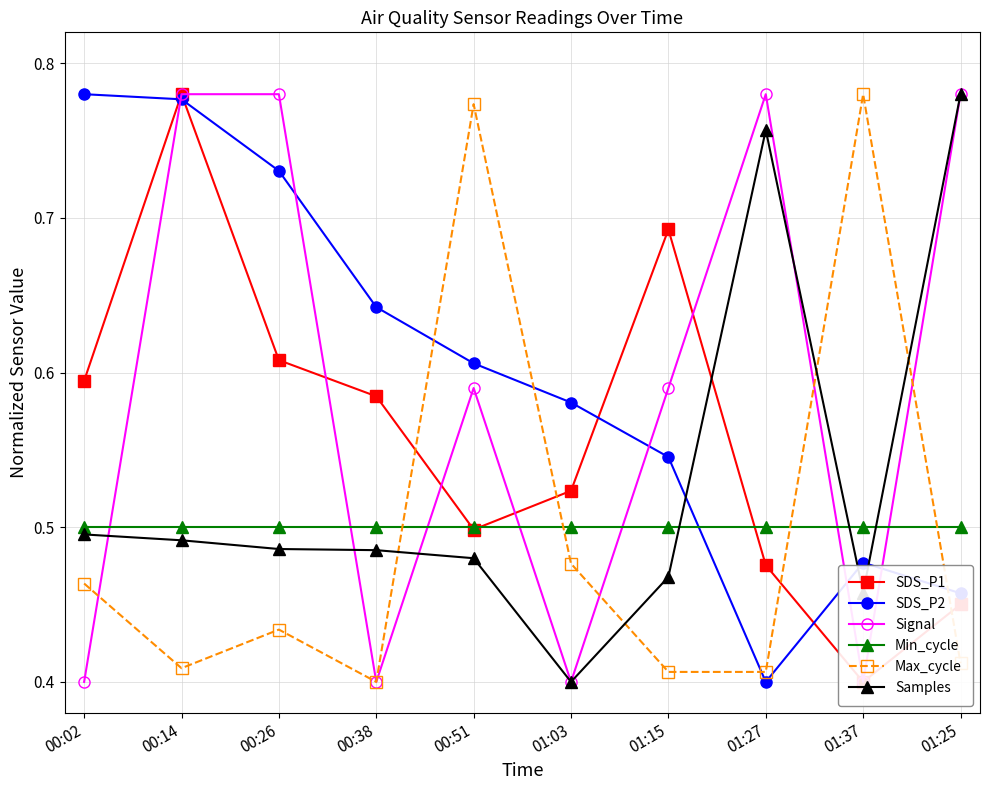

What is the difference between the second highest and second lowest values in the Max_cycle series?

0.4